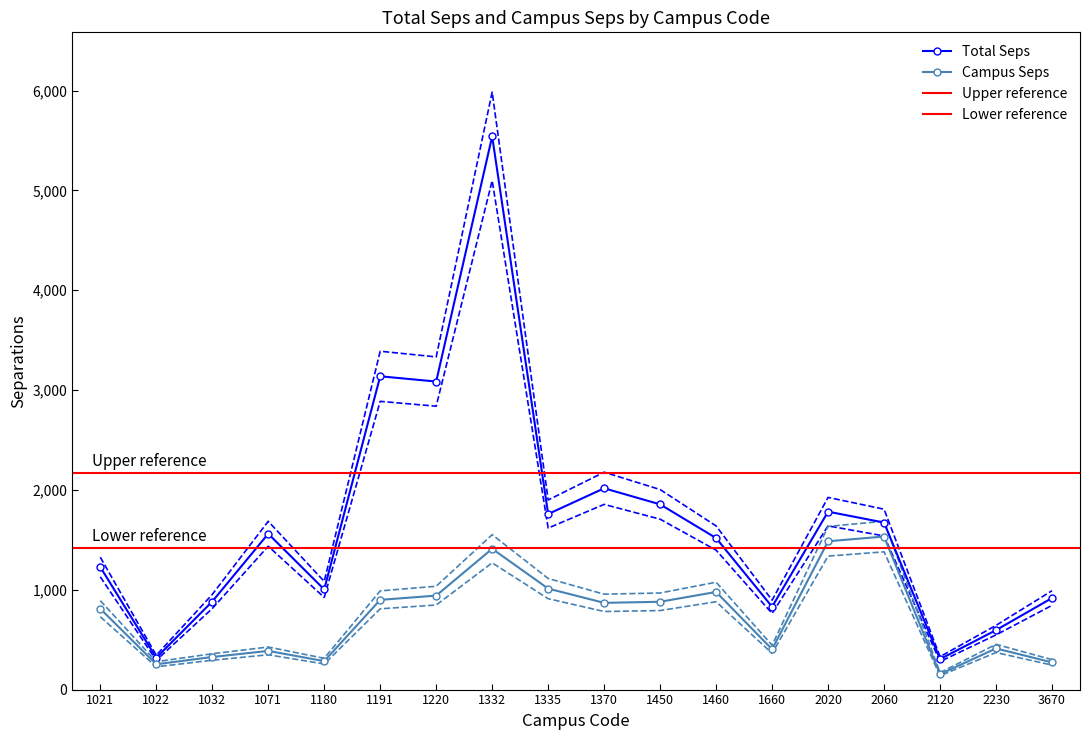

Between 1032 and 1370, which series saw the biggest shift?

Total Seps